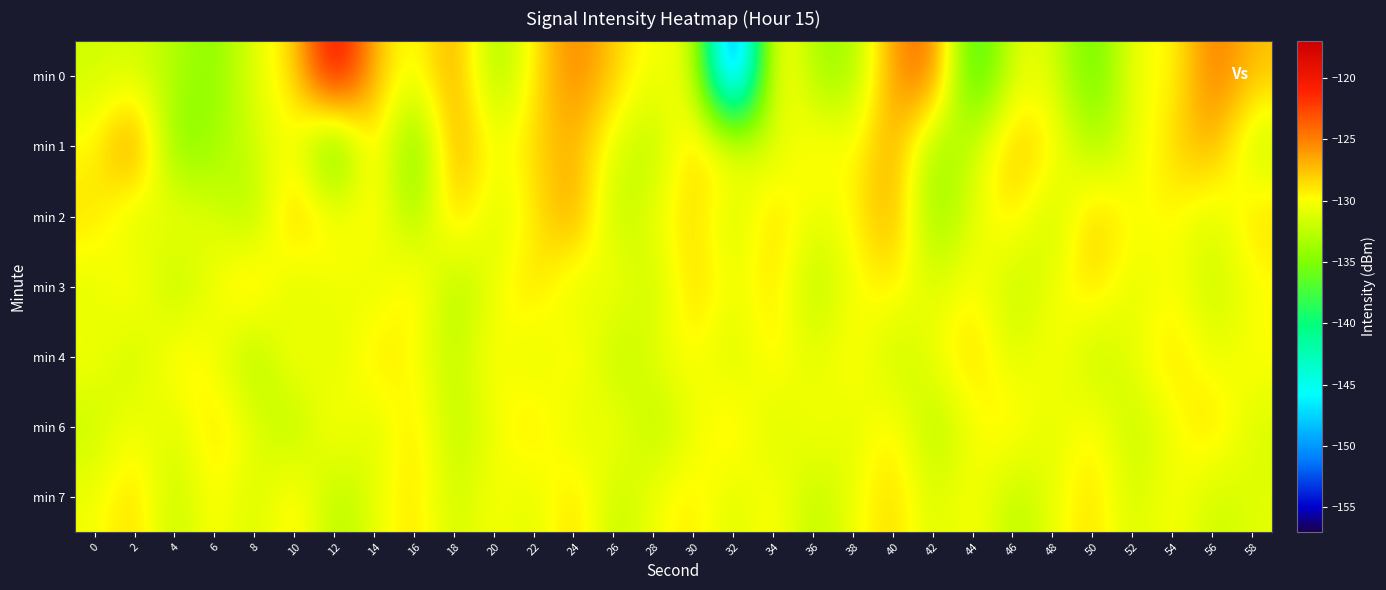

At which category is the sum across all series the highest?

40